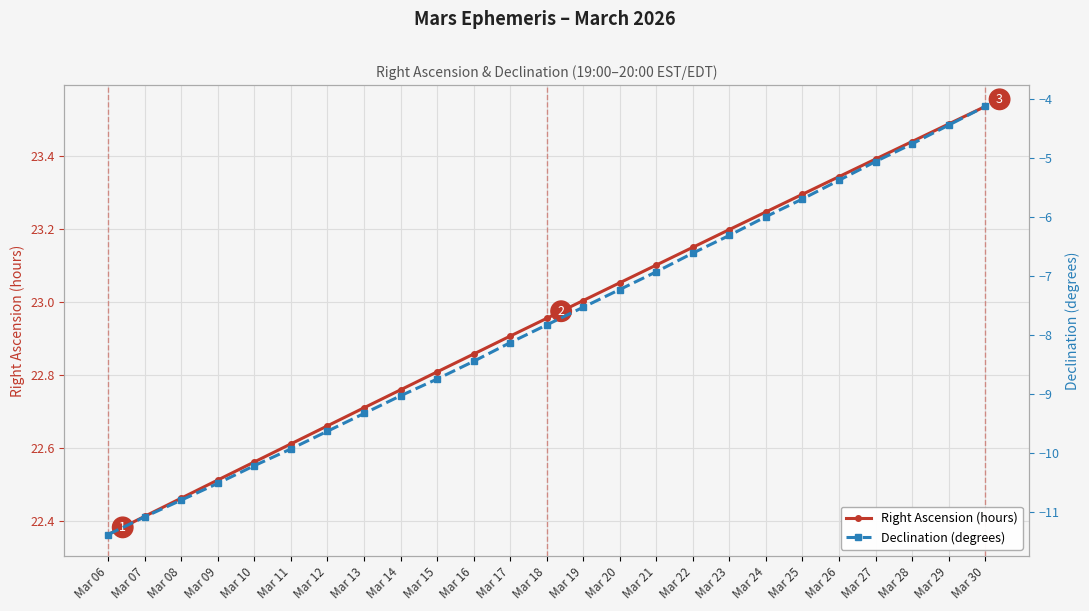

True or false: Right Ascension (hours) and Declination (degrees) cross at least once.

False